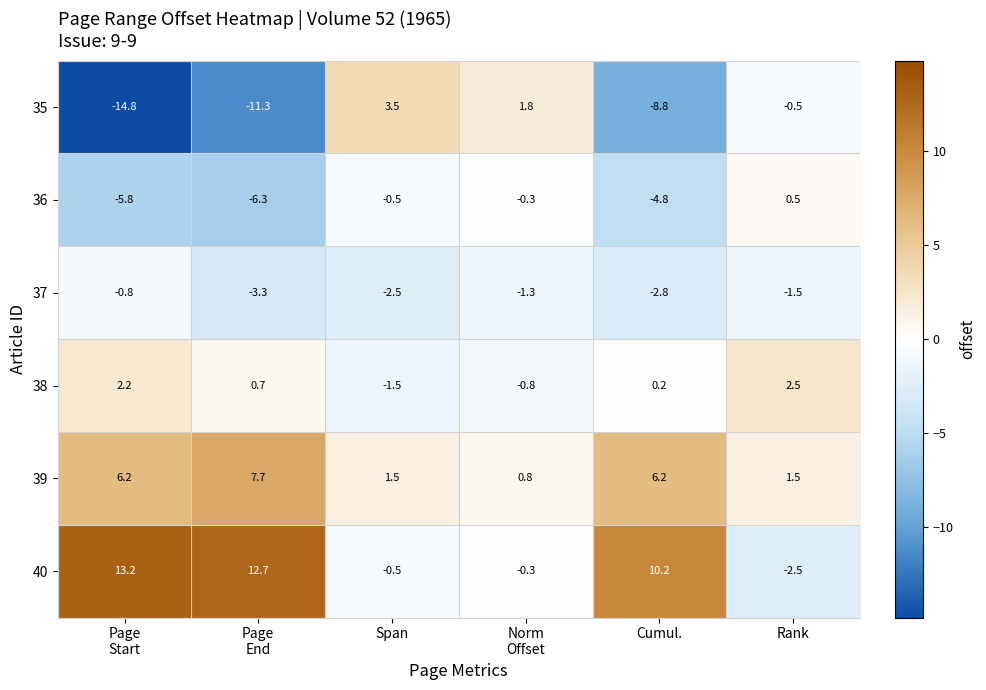

At how many categories does at least one series exceed 9?

3